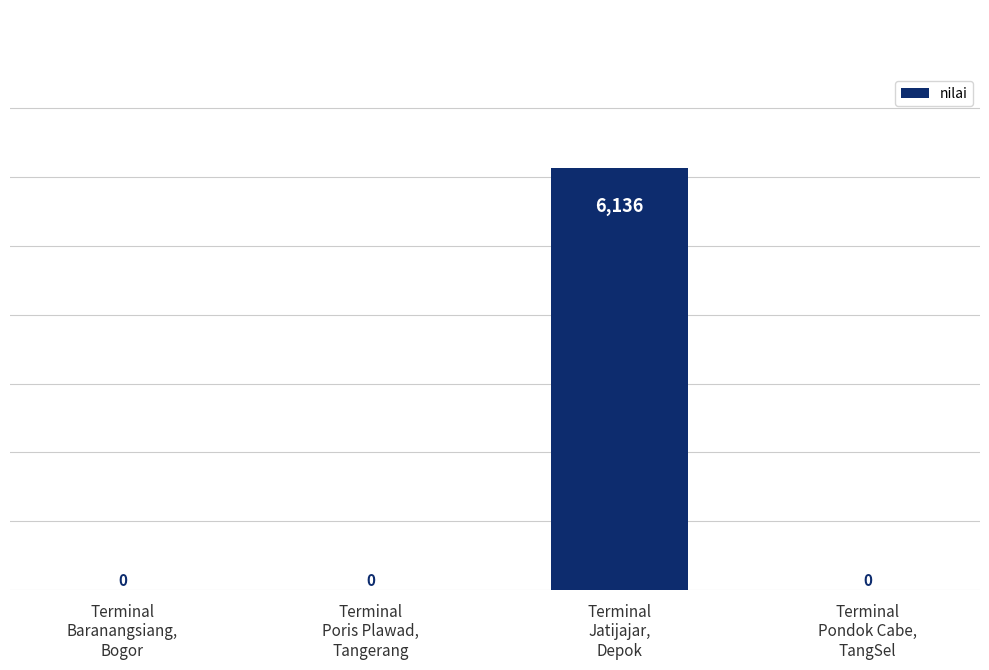

Does the chart contain stacked bars?

No